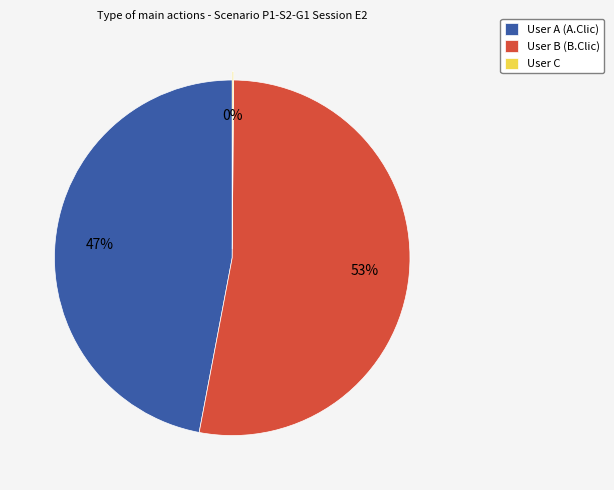

Is it true that User A (A.Clic) is 38% of the pie?

False